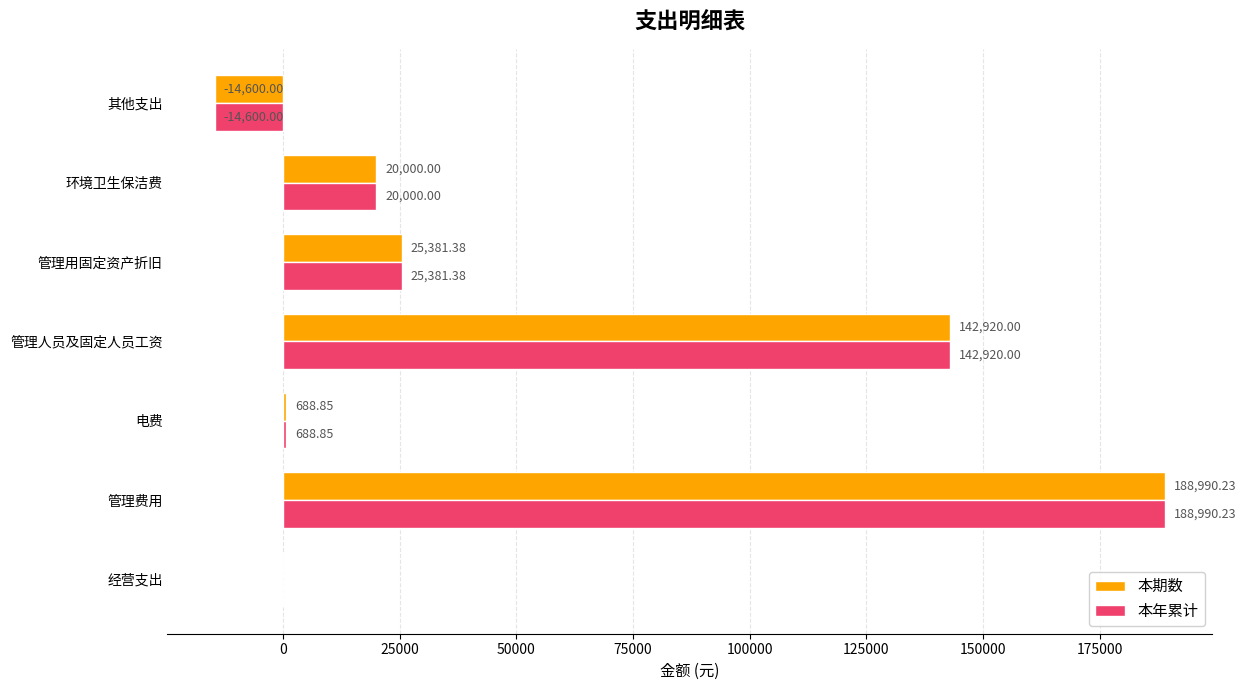

What is the sum of all 本期数 values?

363380.5